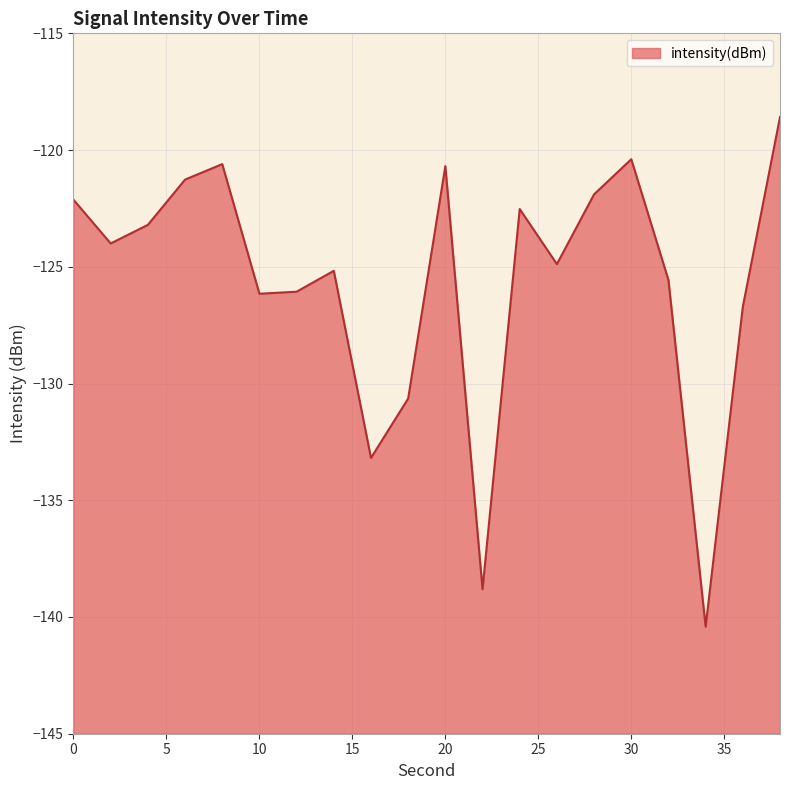

What is the change in value from 22 to 24?

+16.3